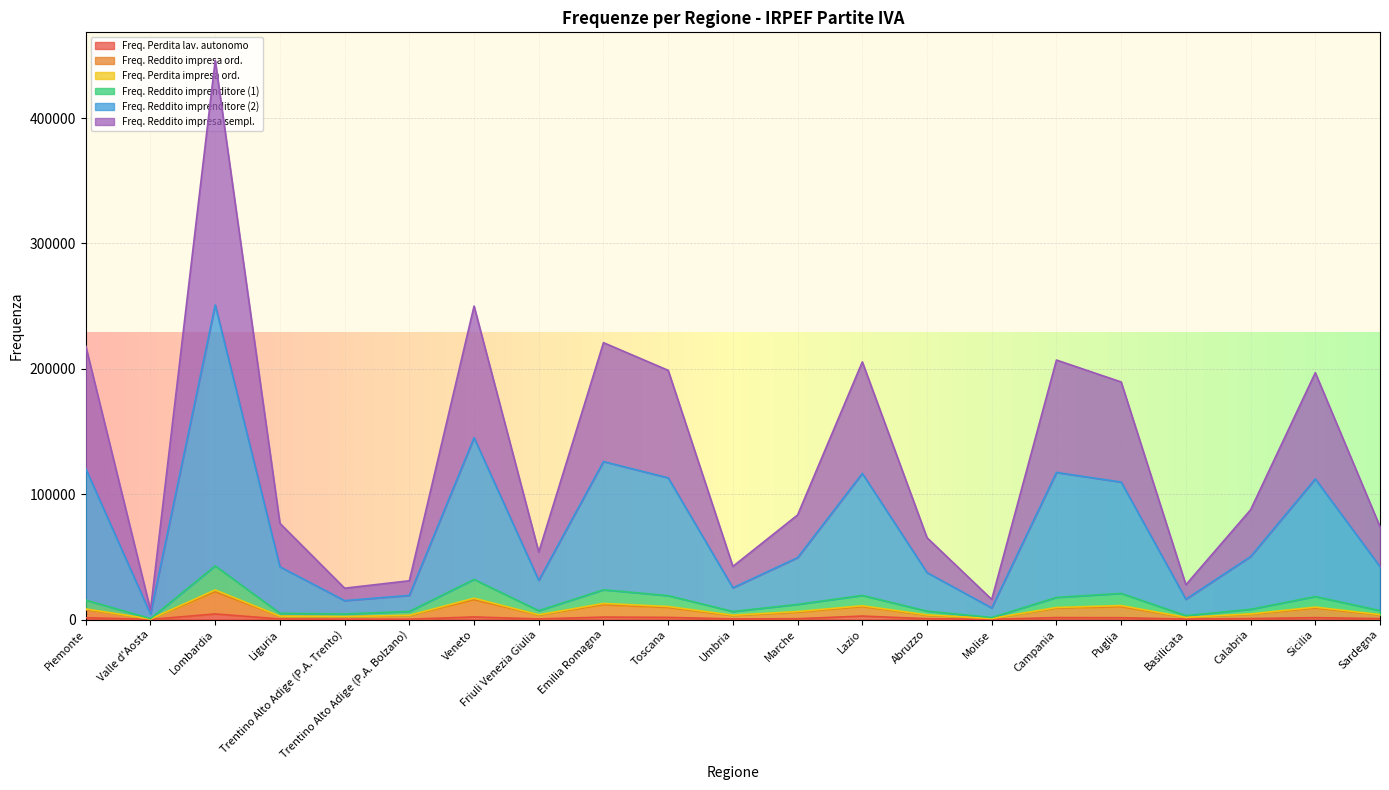

Which has a higher value, Toscana or Puglia?

Toscana